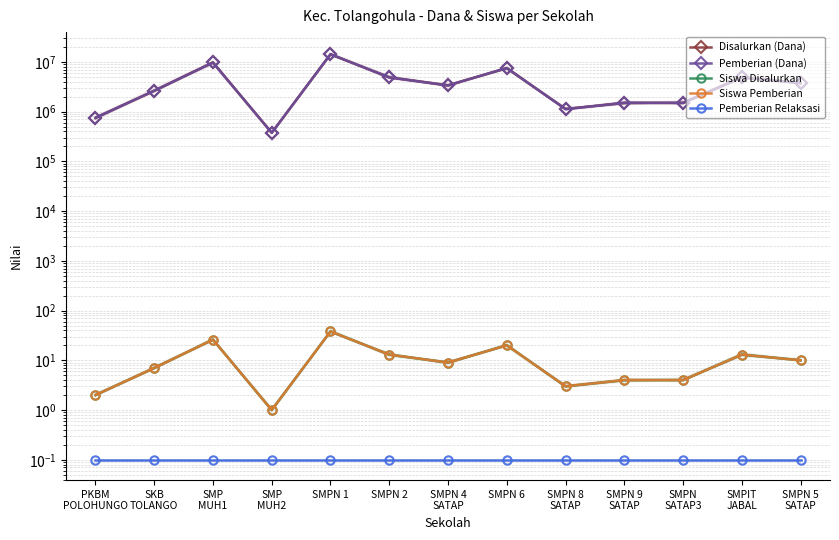

At which category is the sum across all series the highest?

SMPN 1